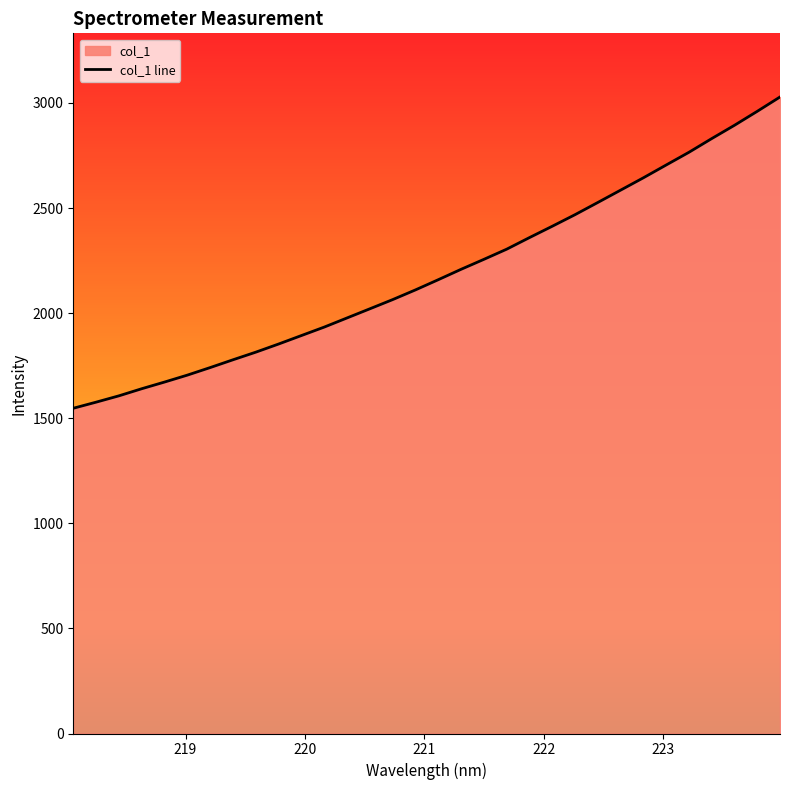

Reading left to right, what are all the values shown in this chart?

1547.5	1576.5	1606.6	1640.4	1672.2	1705.2	1741.1	1778.2	1814.5	1853.2	1893.5	1933.8	1977.3	2020.8	2064.5	2110.7	2159.2	2208.6	2256.0	2304.3	2359.5	2413.4	2468.5	2526.6	2585.2	2643.9	2704.8	2765.3	2830.5	2893.8	2960.3	3028.5